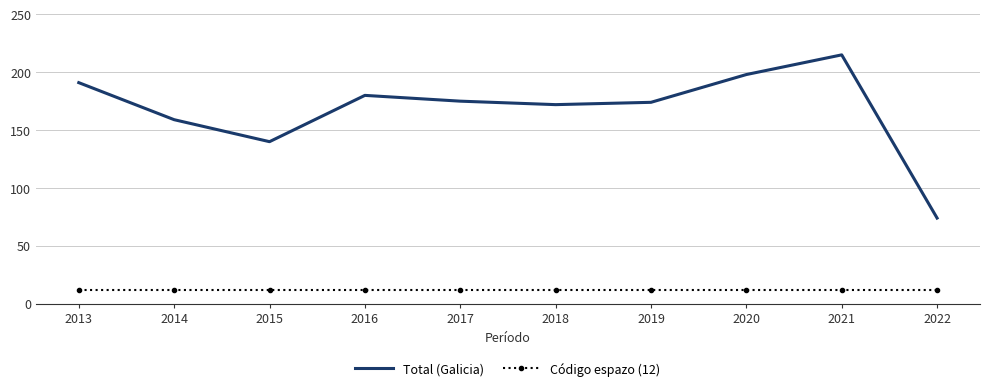

The value of Código espazo (12) at 2015 is 12. True or false?

True